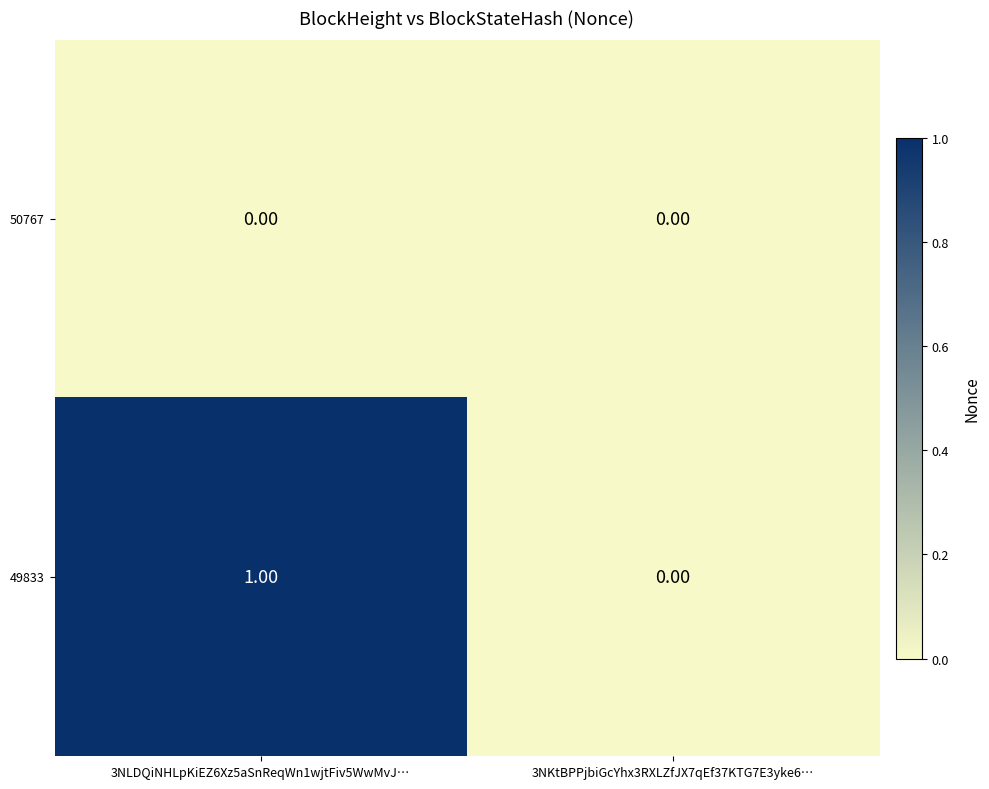

At which category is the sum across all series the highest?

3NLDQiNHLpKiEZ6Xz5aSnReqWn1wjtFiv5WwMvJ…